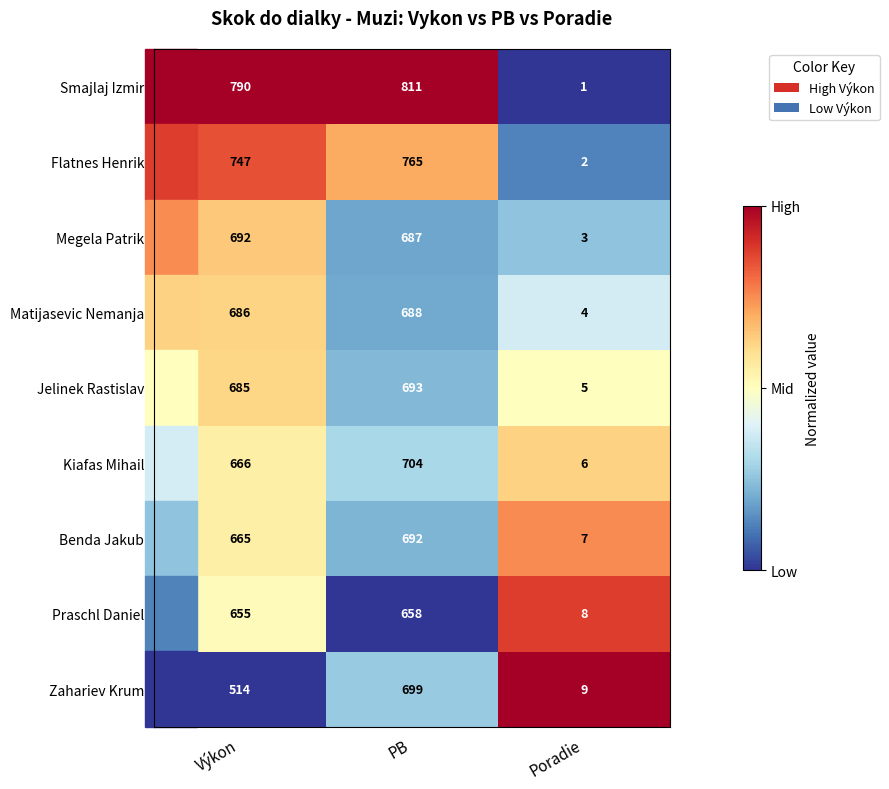

How many distinct data groups are displayed?

9